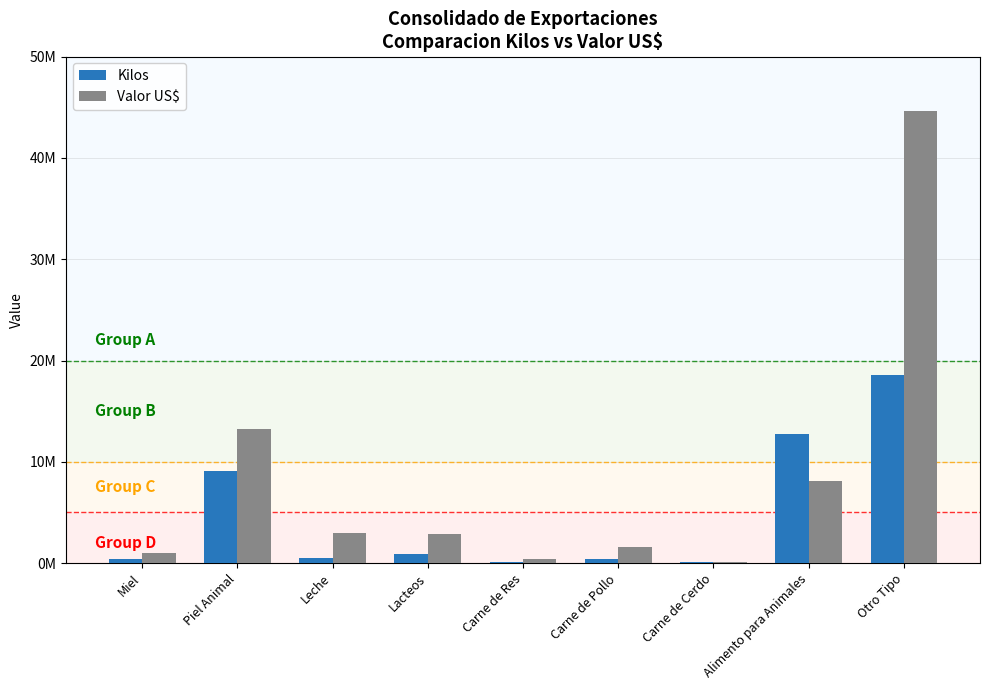

What are all the series names shown in the legend?

Kilos, Valor US$